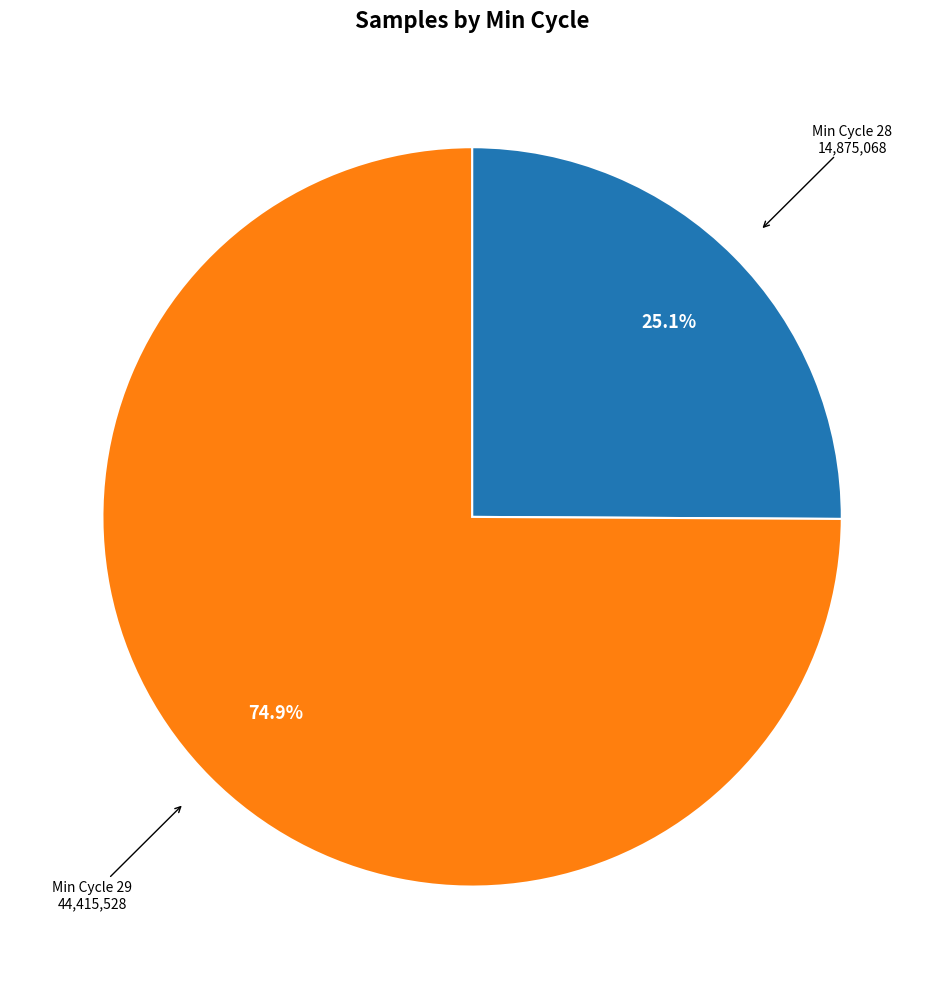

Does any single category account for the majority?

Yes